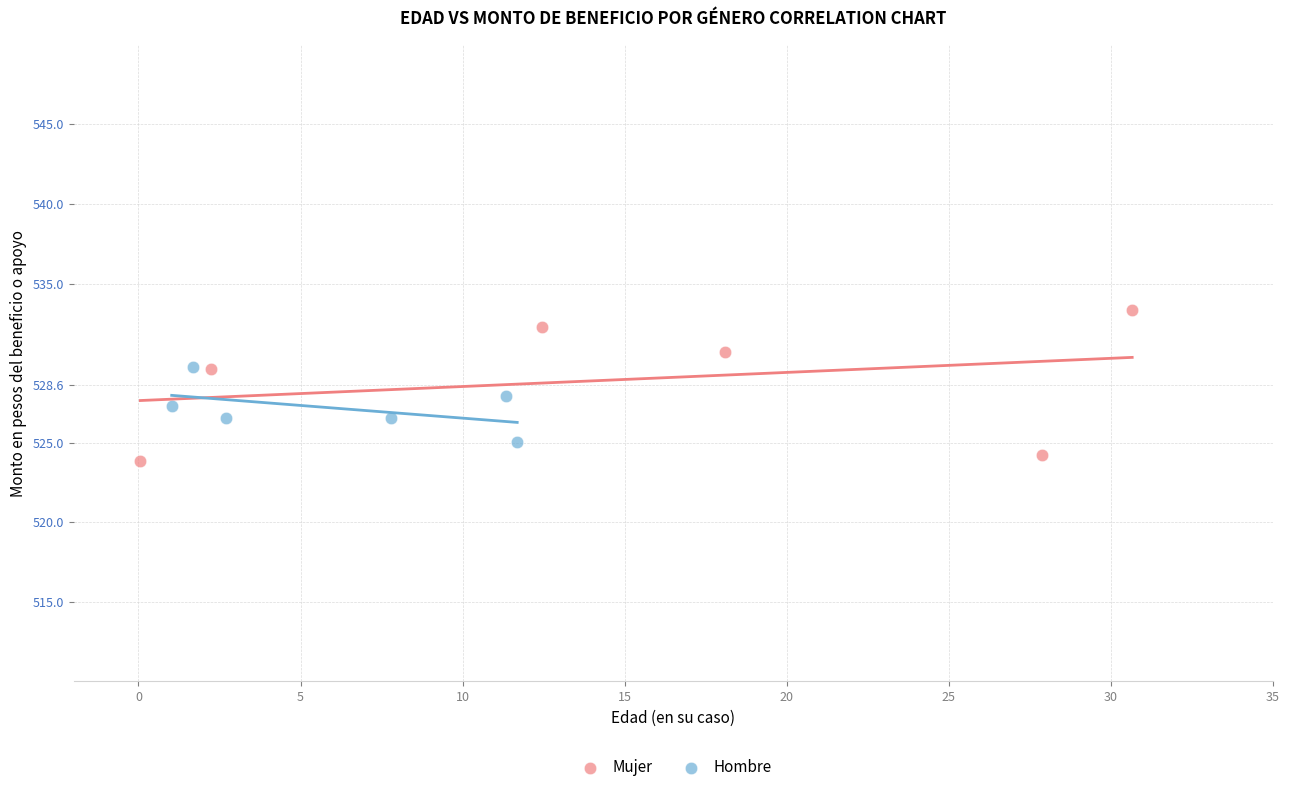

Which series contains the lowest Y value?

Mujer